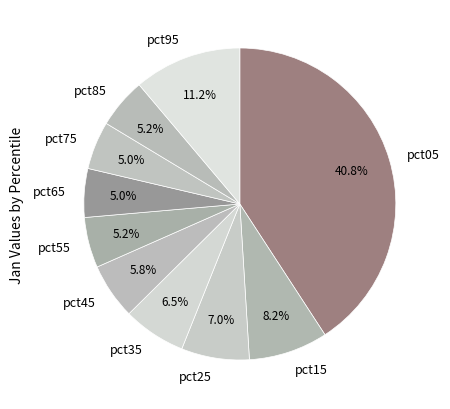

How many slices are in this pie chart?

10